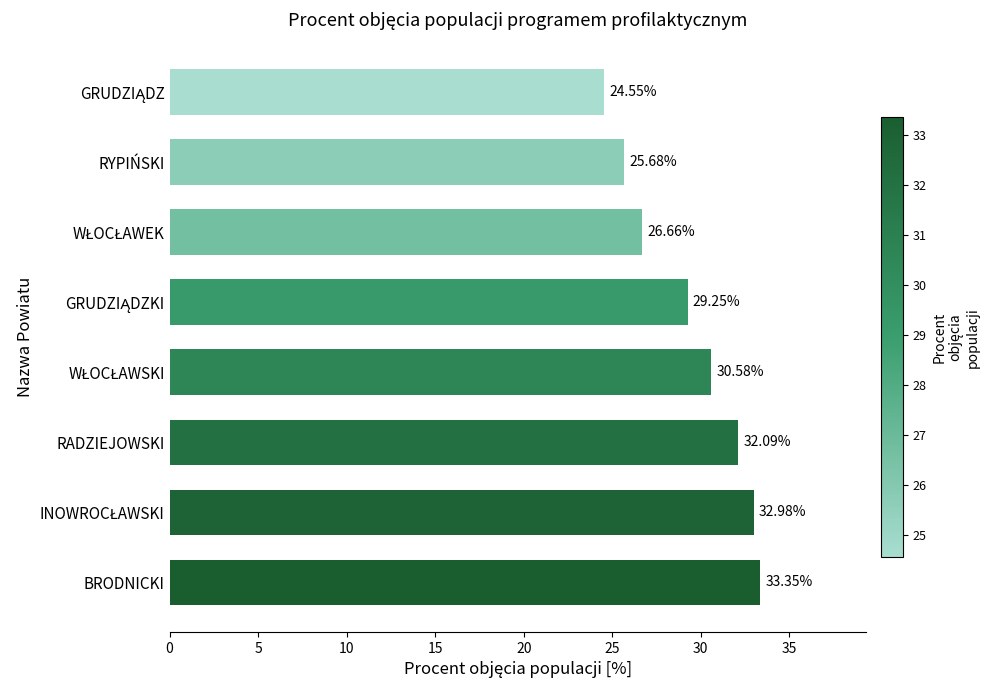

Which category has the highest value across all series?

BRODNICKI